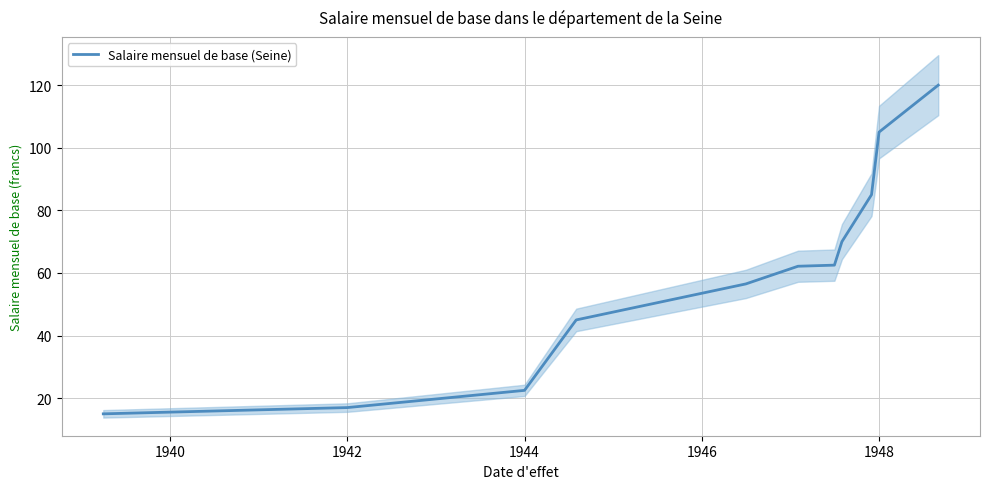

What is the average value?

60.1